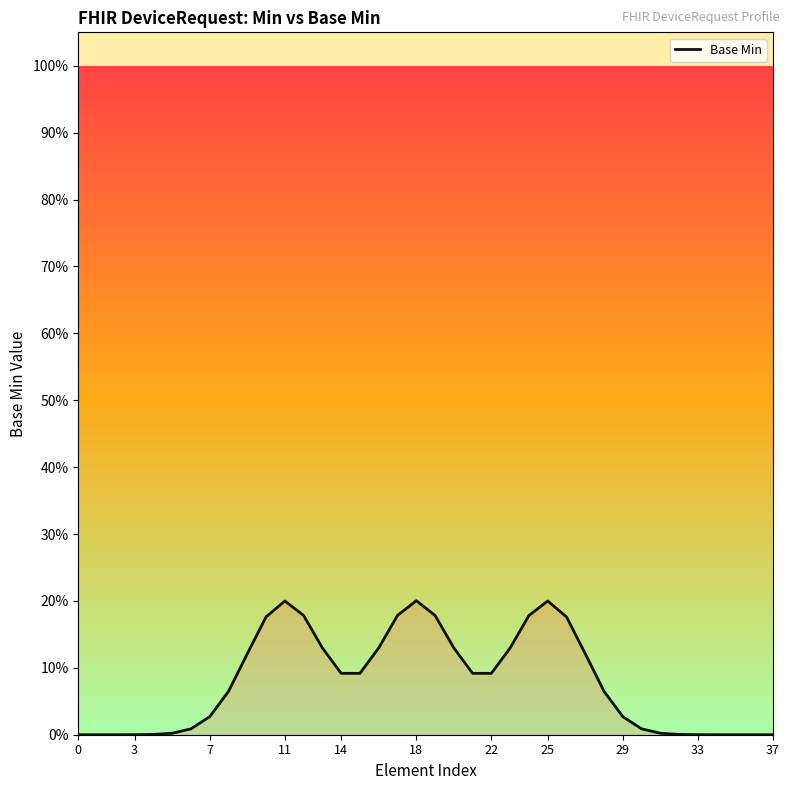

Does the chart have visible grid lines?

No